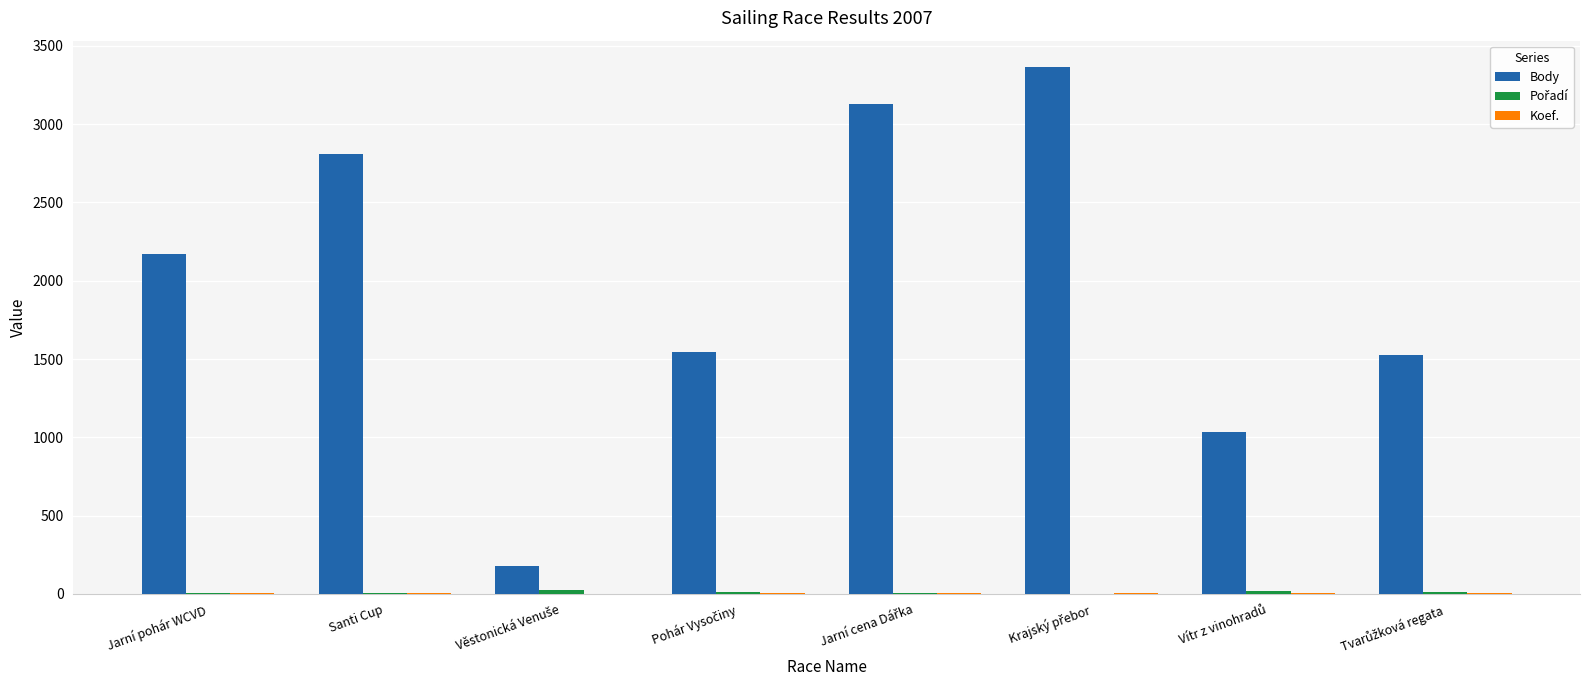

Which series has the largest total across all categories?

Body